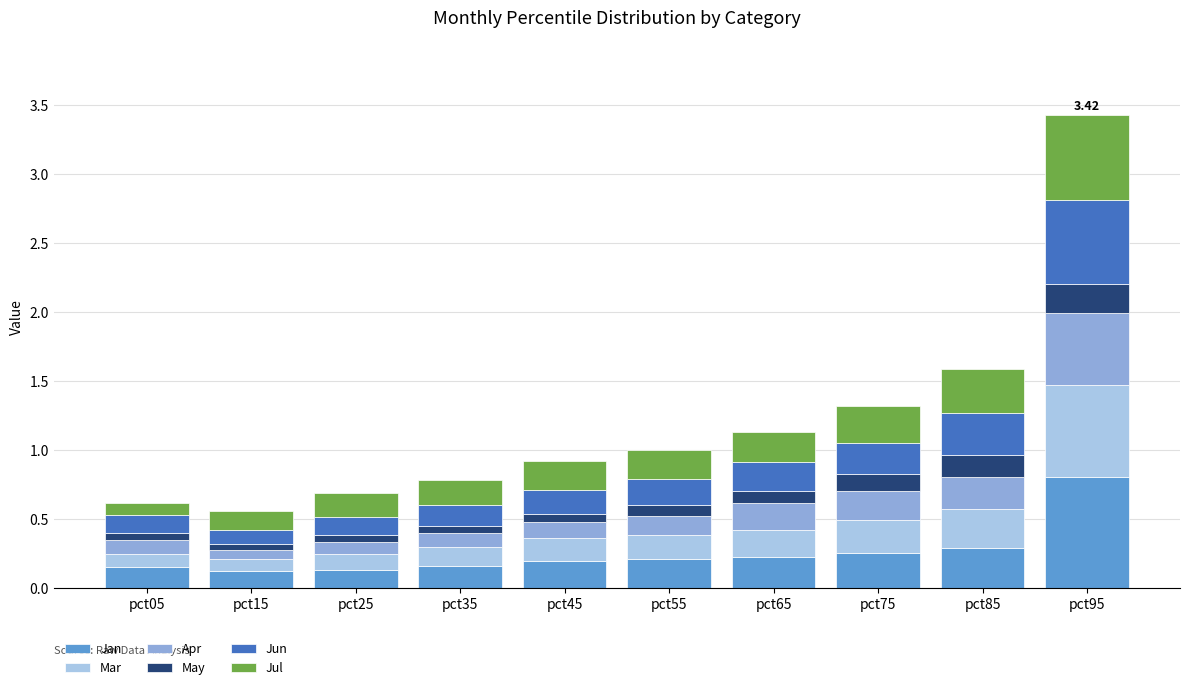

What is the total value across all series at pct65?

1.1